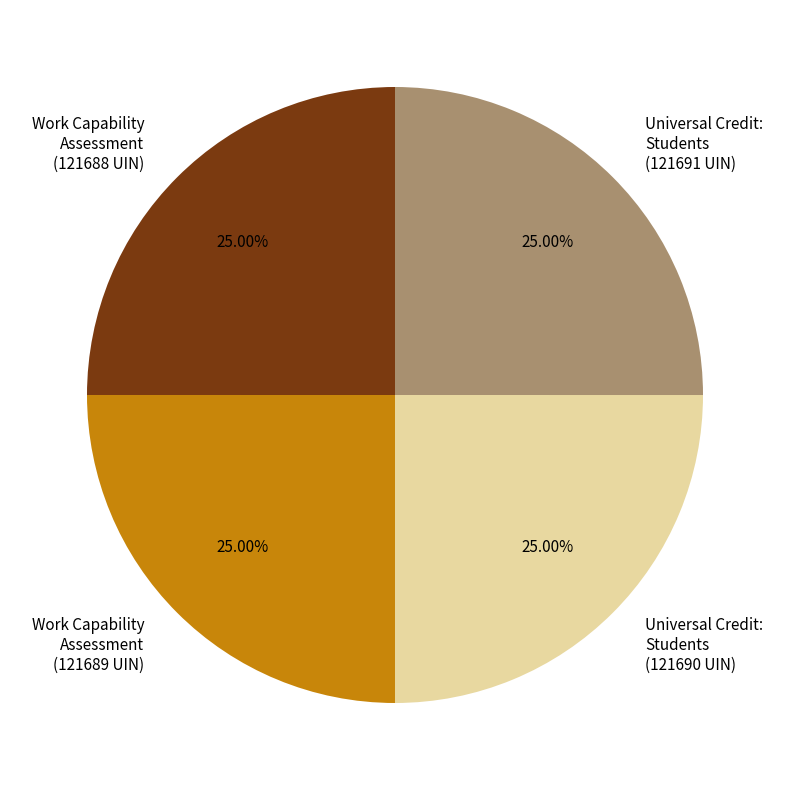

Does Work Capability Assessment (121689 UIN) represent more than half of the total?

No